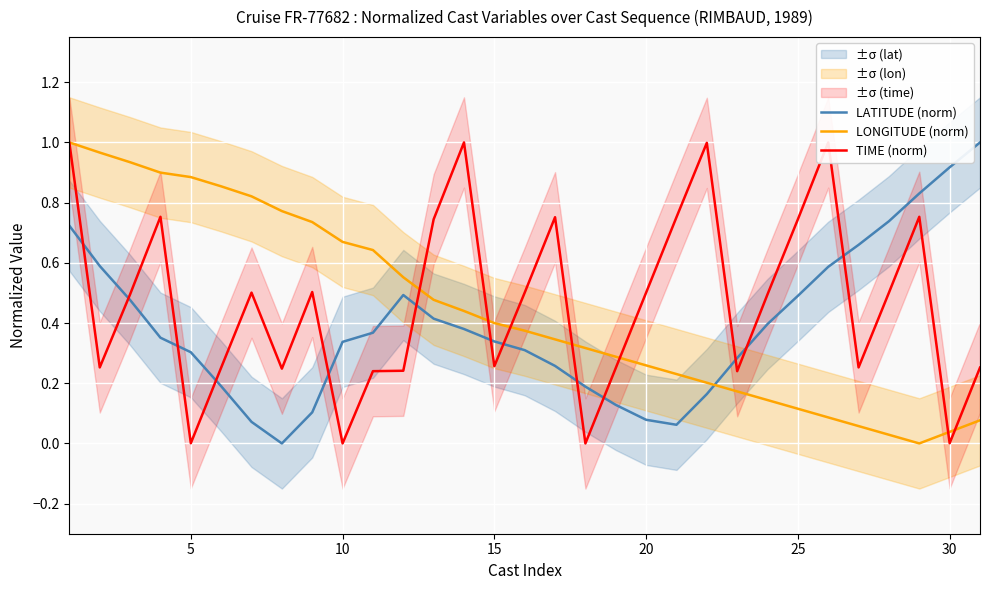

Does the chart display data point markers on the line(s)?

No